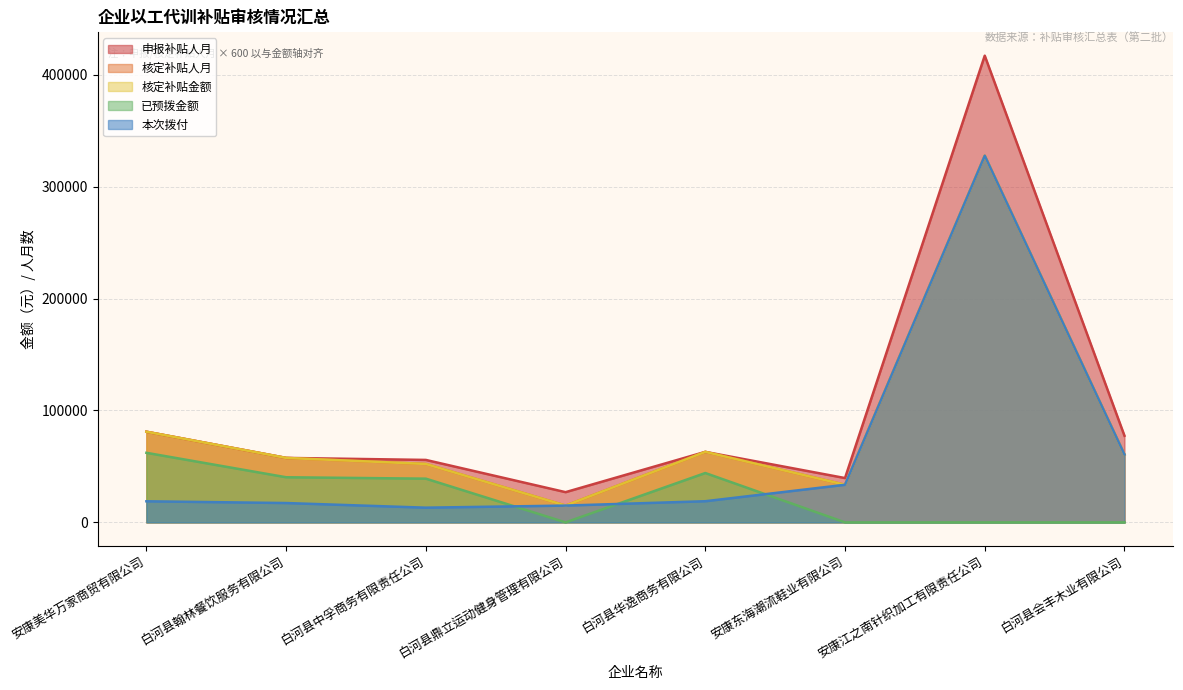

How many lines are shown in the chart?

5